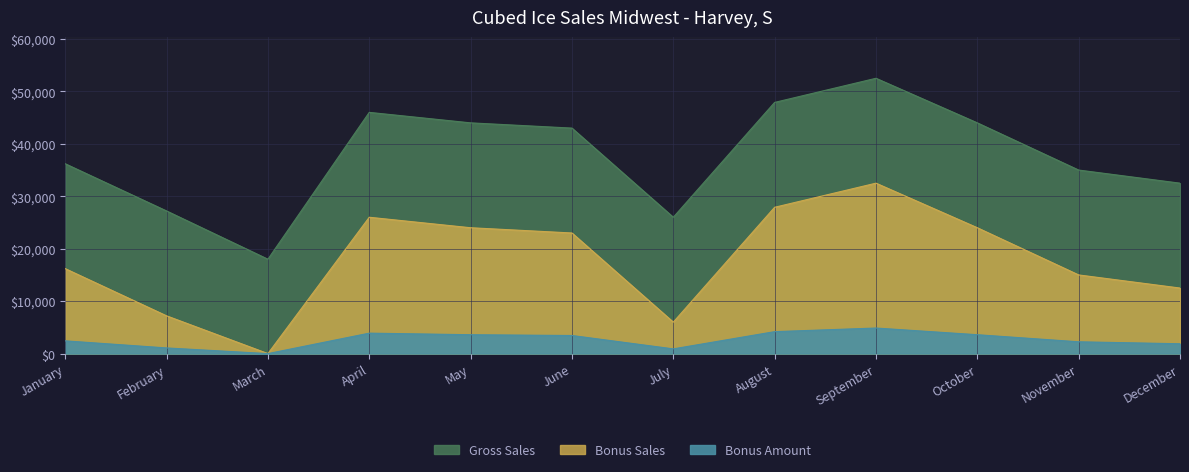

What is the value of the Bonus Sales point at the 5th from the left?

24000